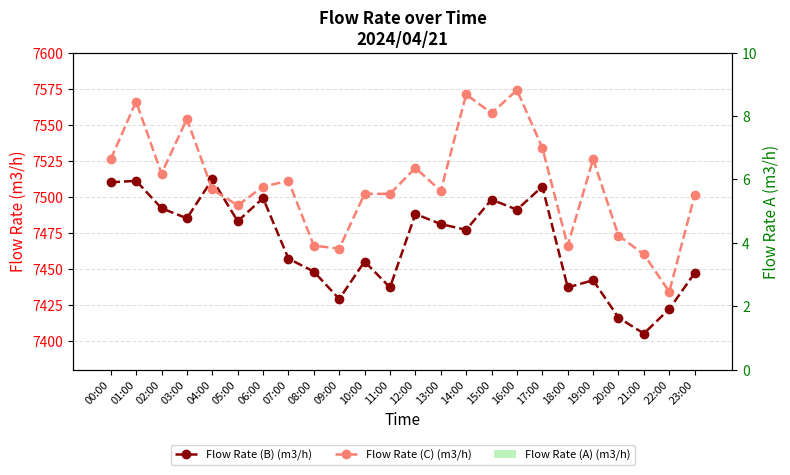

Reading left to right, what are all the values shown in this chart?

Flow Rate (B) (m3/h): 00:00=7510	01:00=7511	02:00=7492	03:00=7485	04:00=7512	05:00=7483	06:00=7499	07:00=7457	08:00=7448	09:00=7429	10:00=7455	11:00=7437	12:00=7488	13:00=7481	14:00=7477	15:00=7498	16:00=7491	17:00=7507	18:00=7437	19:00=7442	20:00=7416	21:00=7405	22:00=7422	23:00=7447
Flow Rate (C) (m3/h): 00:00=7526	01:00=7566	02:00=7516	03:00=7554	04:00=7505	05:00=7494	06:00=7507	07:00=7511	08:00=7466	09:00=7464	10:00=7502	11:00=7502	12:00=7520	13:00=7504	14:00=7571	15:00=7558	16:00=7574	17:00=7534	18:00=7466	19:00=7526	20:00=7473	21:00=7460	22:00=7434	23:00=7501
Flow Rate (A) (m3/h): 00:00=0	01:00=0	02:00=0	03:00=0	04:00=0	05:00=0	06:00=0	07:00=0	08:00=0	09:00=0	10:00=0	11:00=0	12:00=0	13:00=0	14:00=0	15:00=0	16:00=0	17:00=0	18:00=0	19:00=0	20:00=0	21:00=0	22:00=0	23:00=0